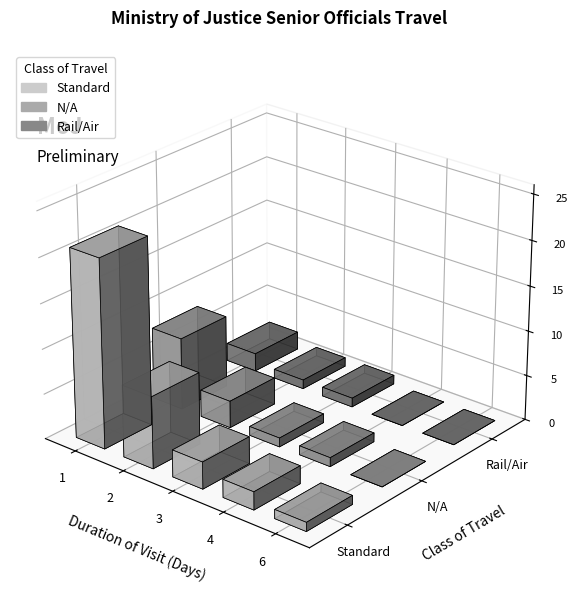

What is the maximum value for Standard?

21